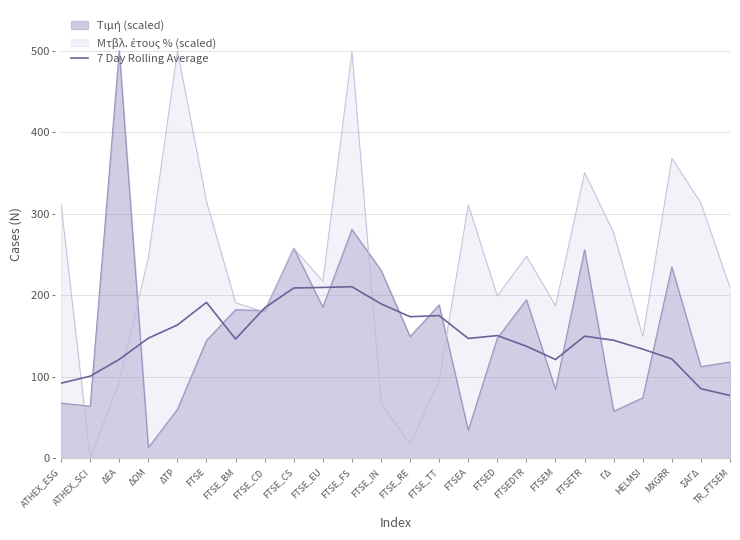

How many lines are shown in the chart?

1